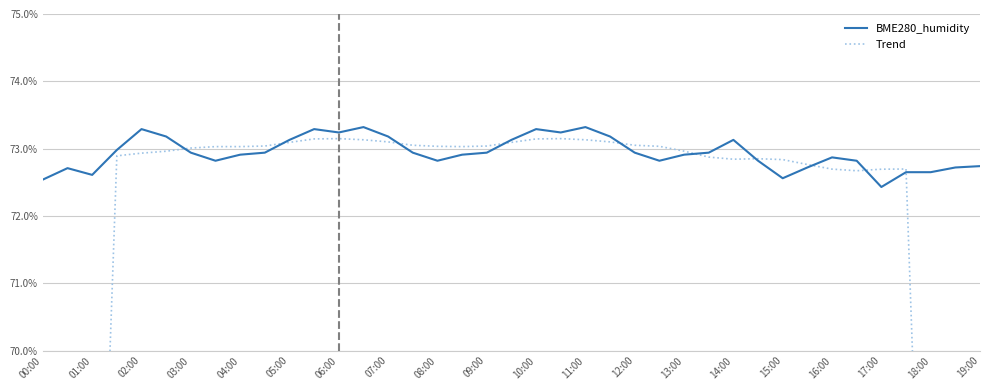

At which label is BME280_humidity closest to 72?

17:00